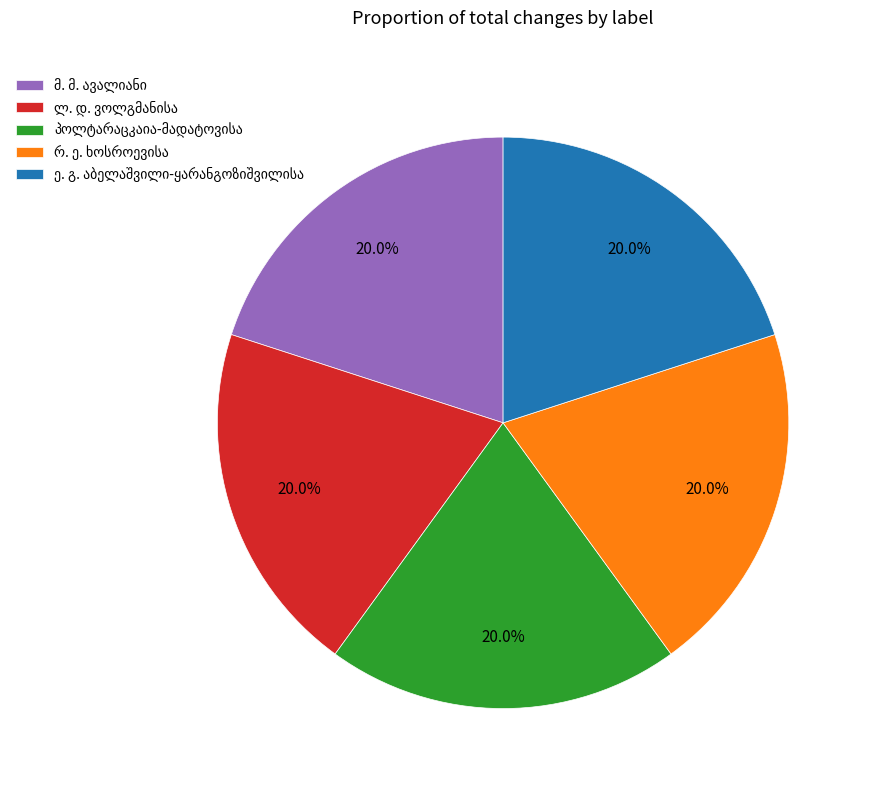

Is there a majority slice in this chart?

No